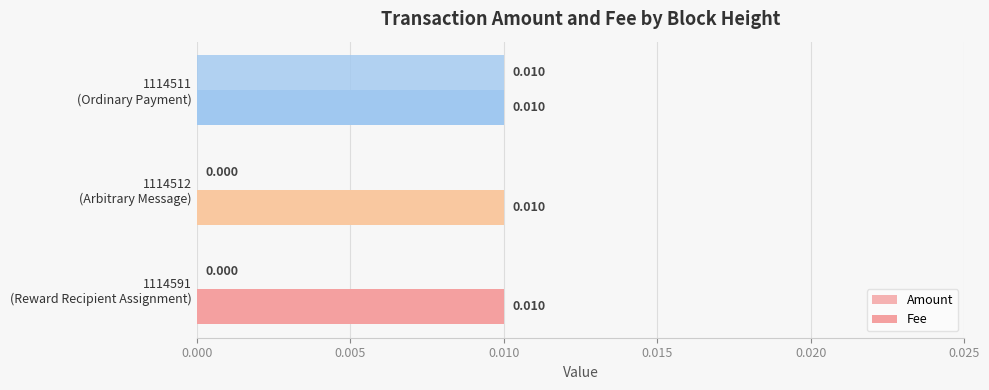

How many series are shown in this chart?

2